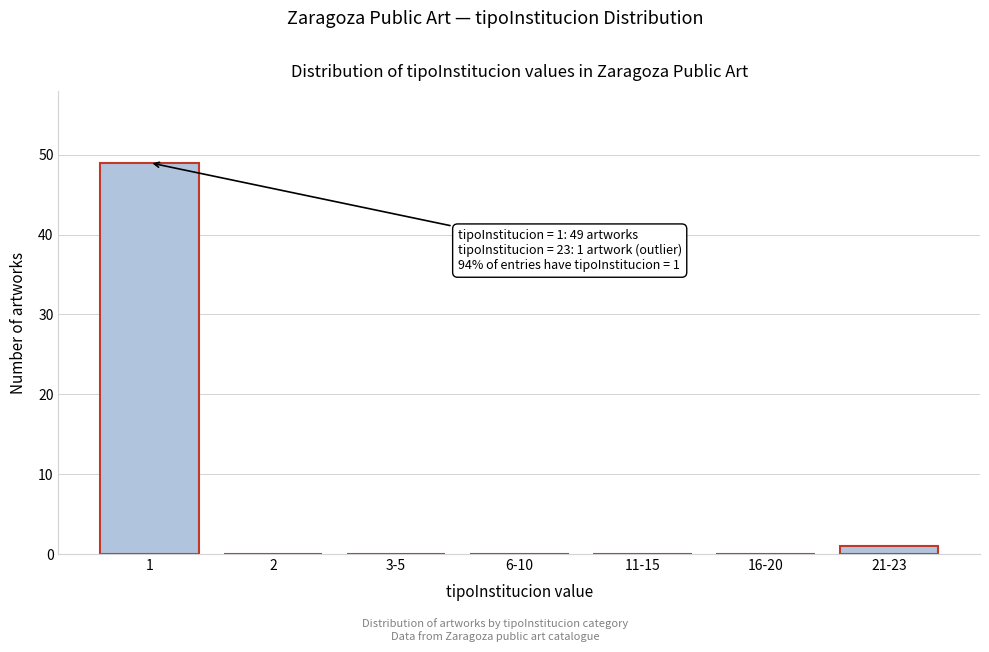

Reading right to left, what are all the values shown in this chart?

21-23=1	16-20=0	11-15=0	6-10=0	3-5=0	2=0	1=49